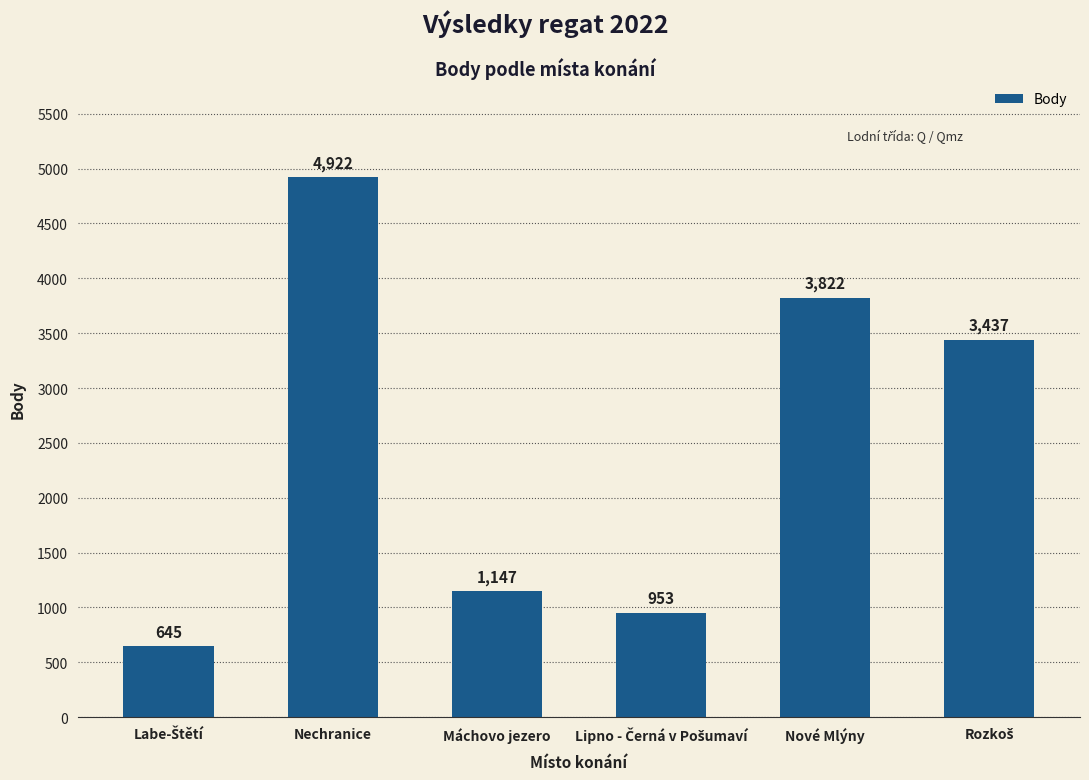

What is the sum of all values?

14926